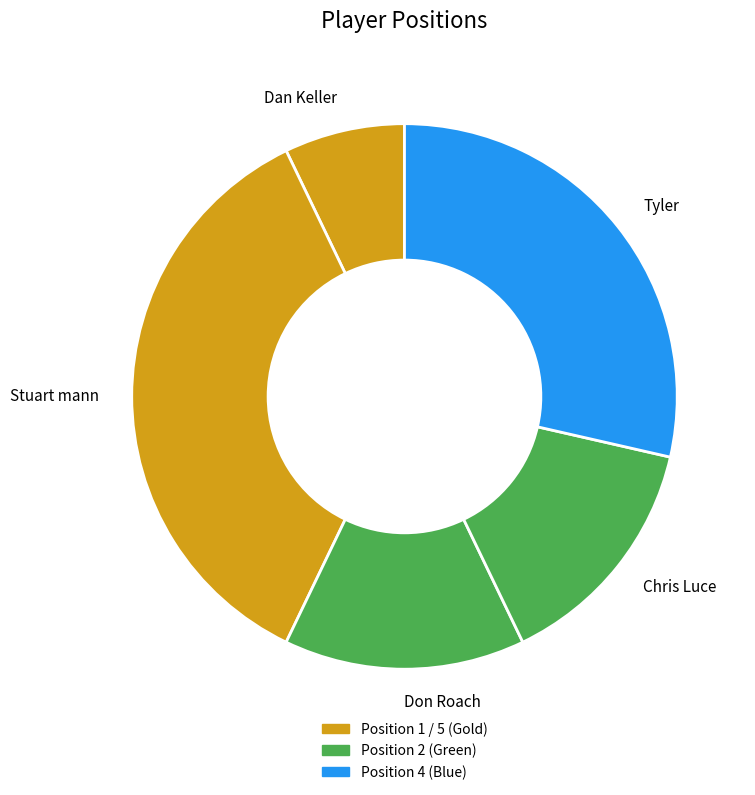

How many slices are in this pie chart?

5